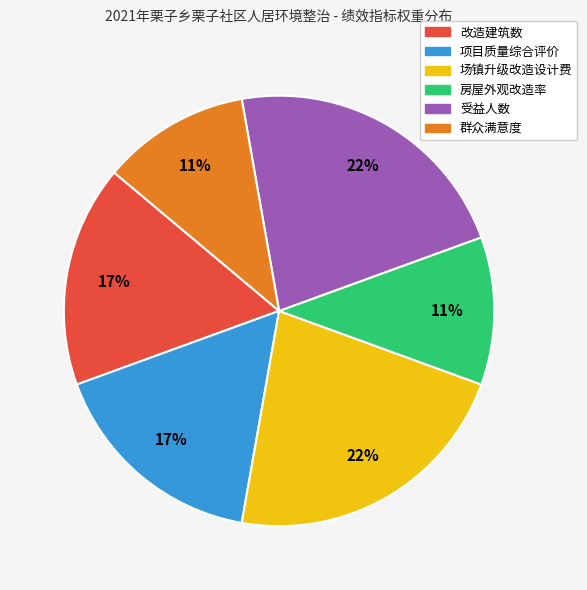

The 房屋外观改造率 slice represents 1% of the pie. True or false?

False